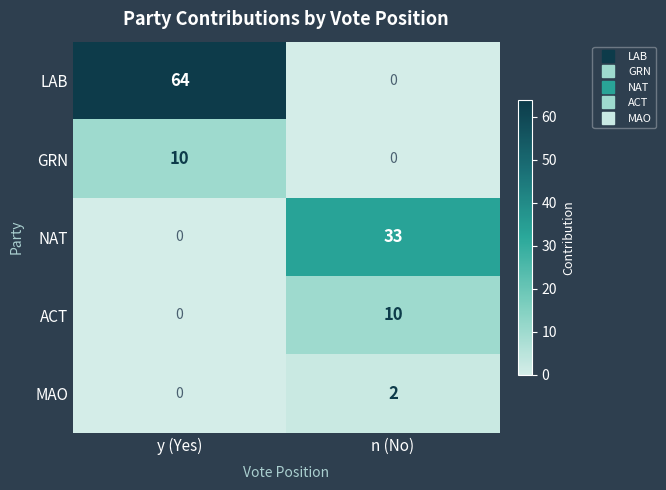

What is the difference between the LAB values at y (Yes) and n (No)?

64